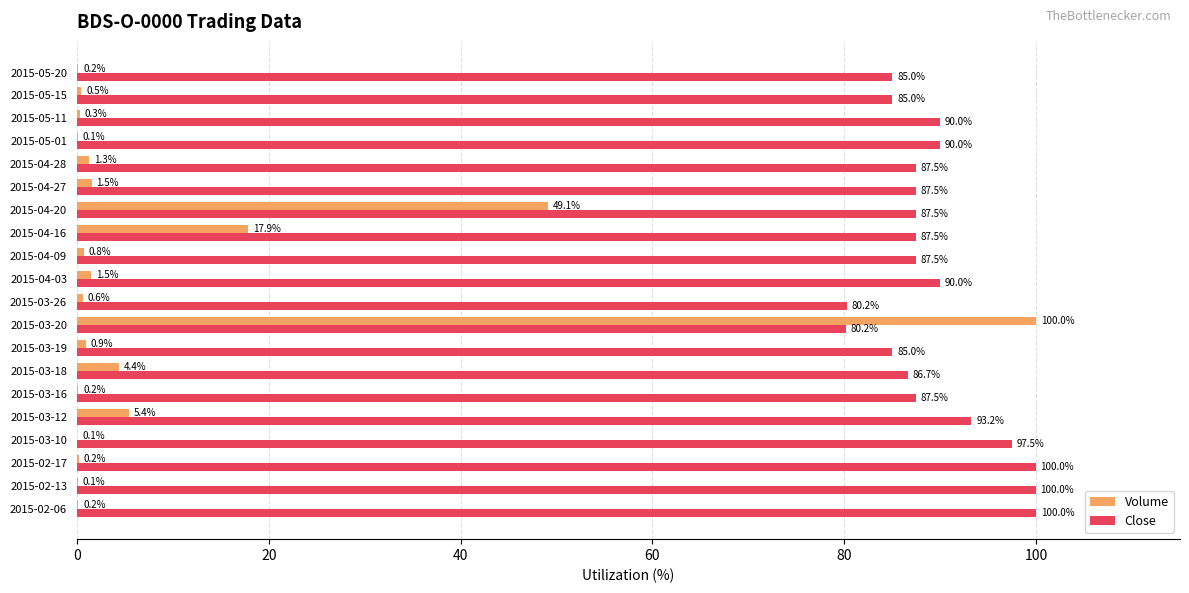

Which series has the widest spread of values?

Volume